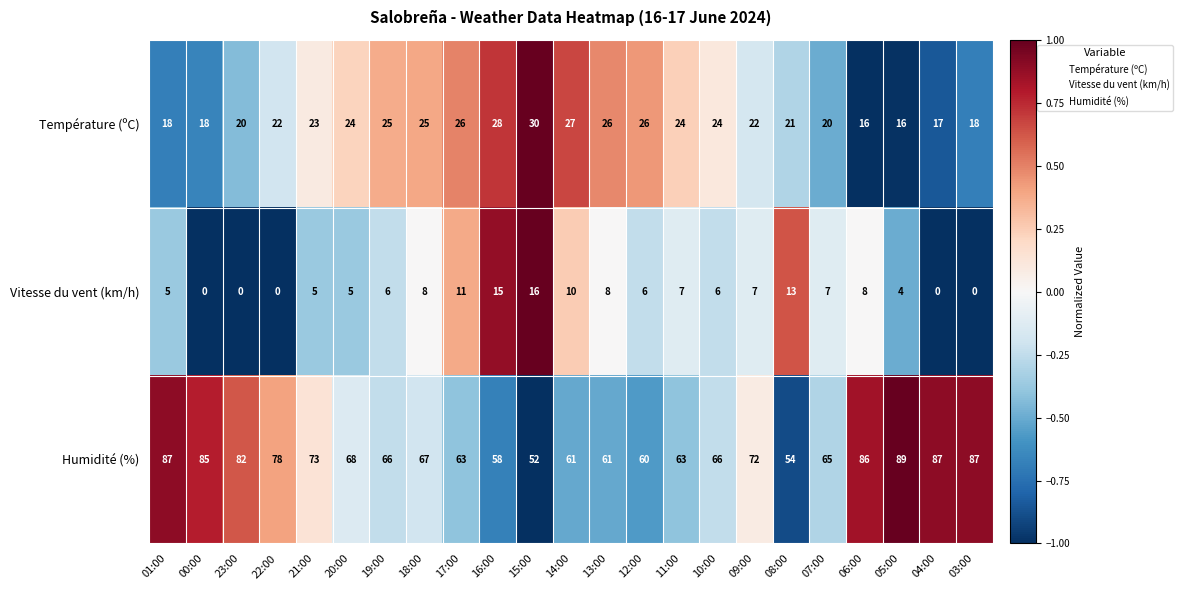

Which series changed the most between 12:00 and 09:00?

Humidité (%)